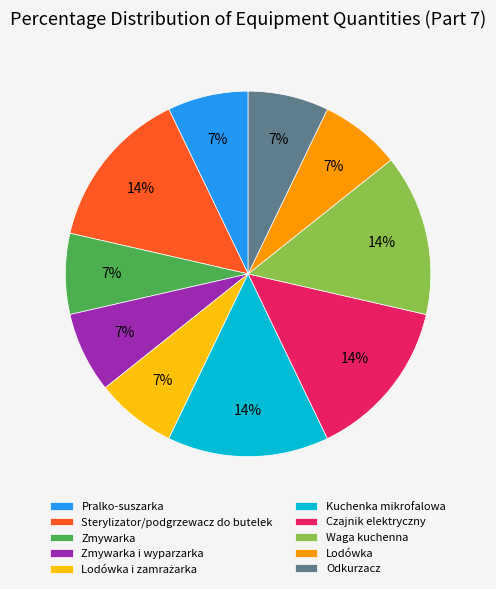

Approximately how many times larger is the value at Sterylizator/podgrzewacz do butelek compared to Pralko-suszarka?

2.0